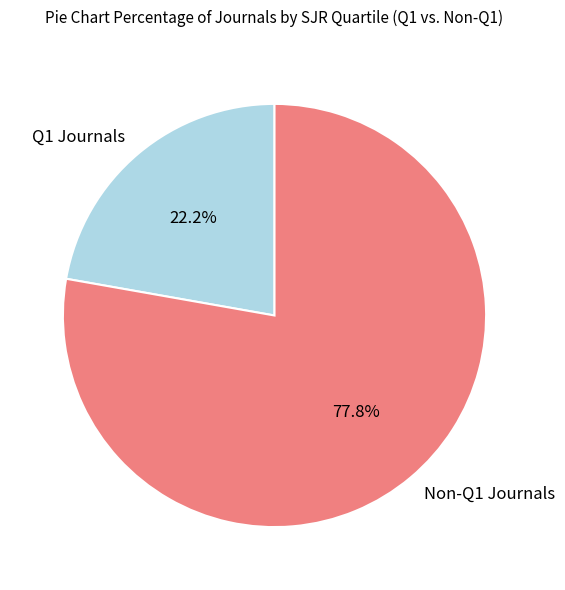

What is the ratio of the value at Q1 Journals to the value at Non-Q1 Journals?

0.3